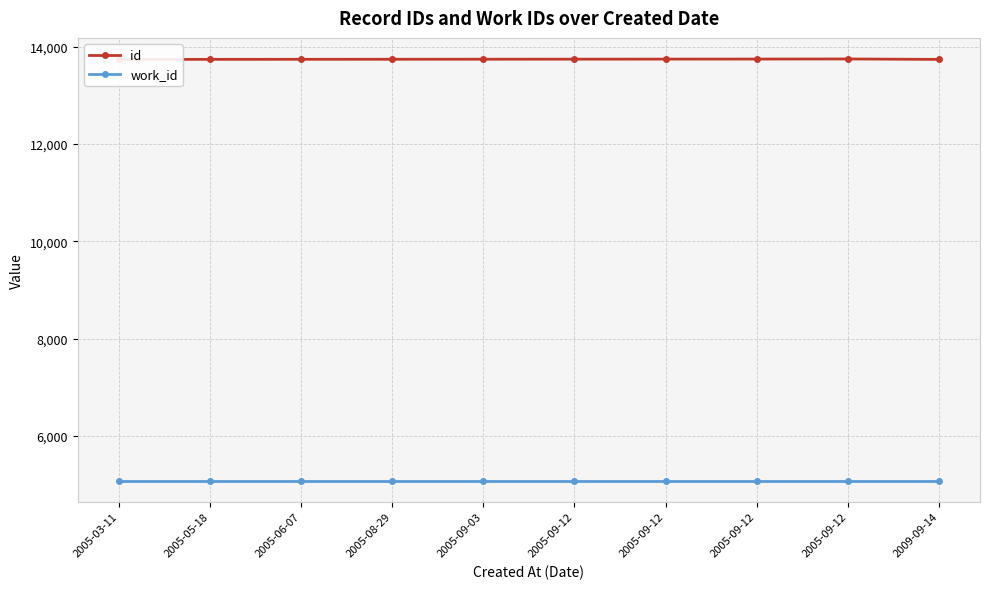

True or false: id and work_id intersect in this chart.

False